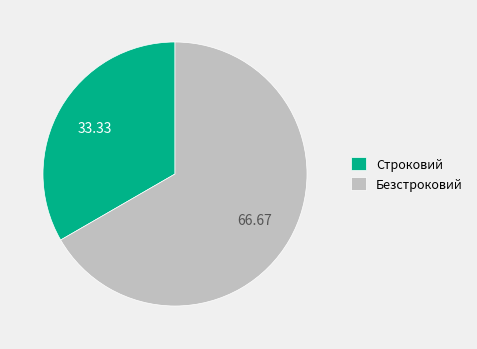

What is the largest slice in the pie chart?

Безстроковий